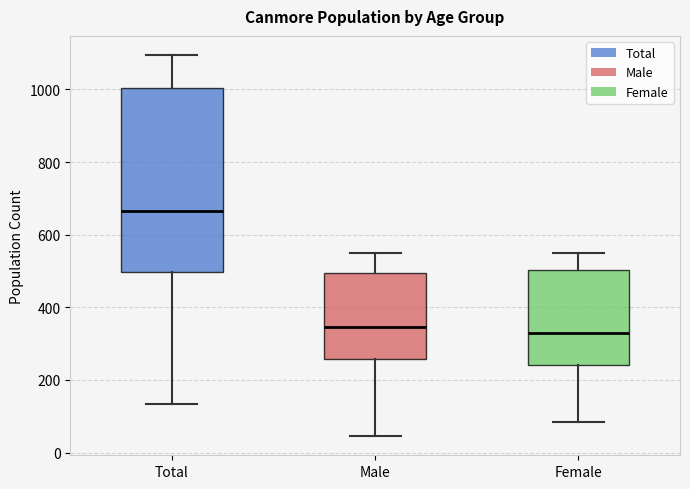

Where is the lower edge of the box for Female on the y-axis? The values are not printed on the chart, so give them approximately, as read against the axis.

240